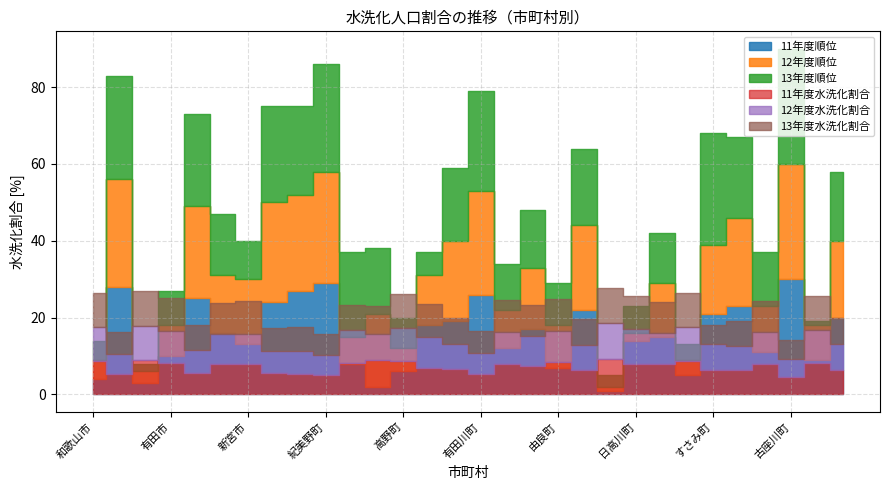

True or false: 12年度水洗化割合 has a value of 103.3 at 御坊市.

False